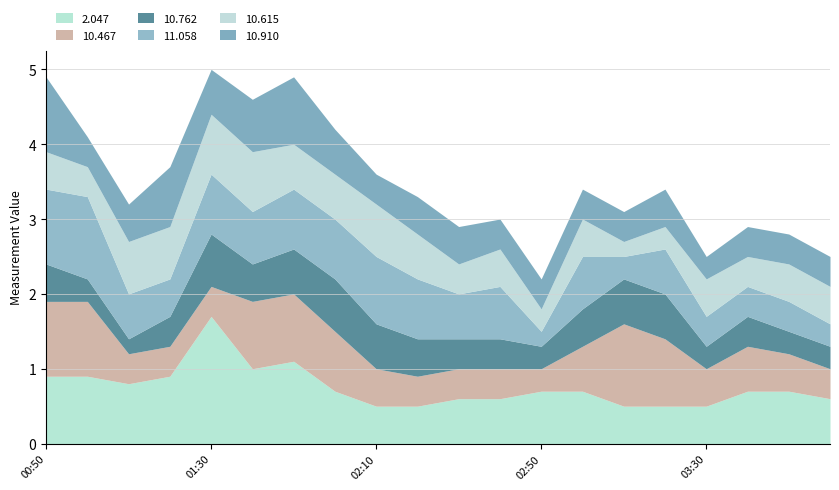

The 10.467 series shows 1.7 at 2003/12/11 00:50. True or false?

False